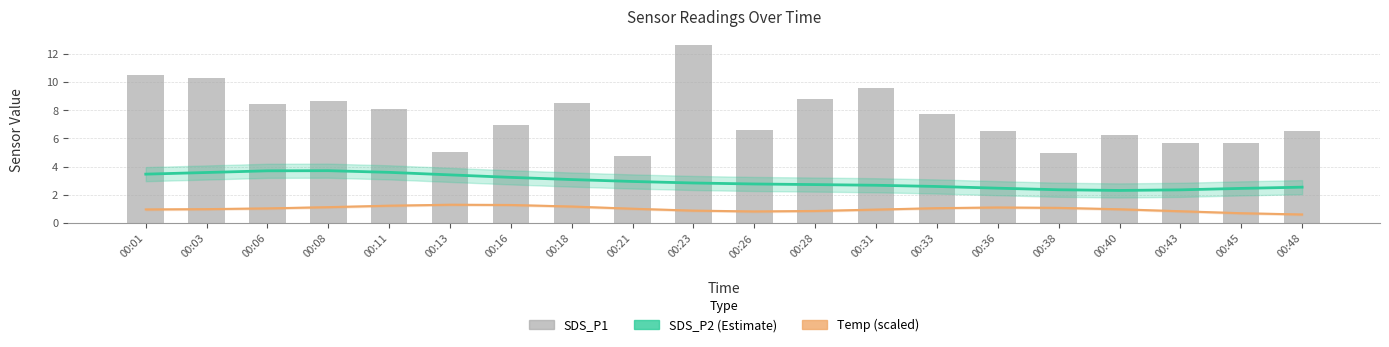

What is the approximate value of SDS_P1 at 00:36?

6.5